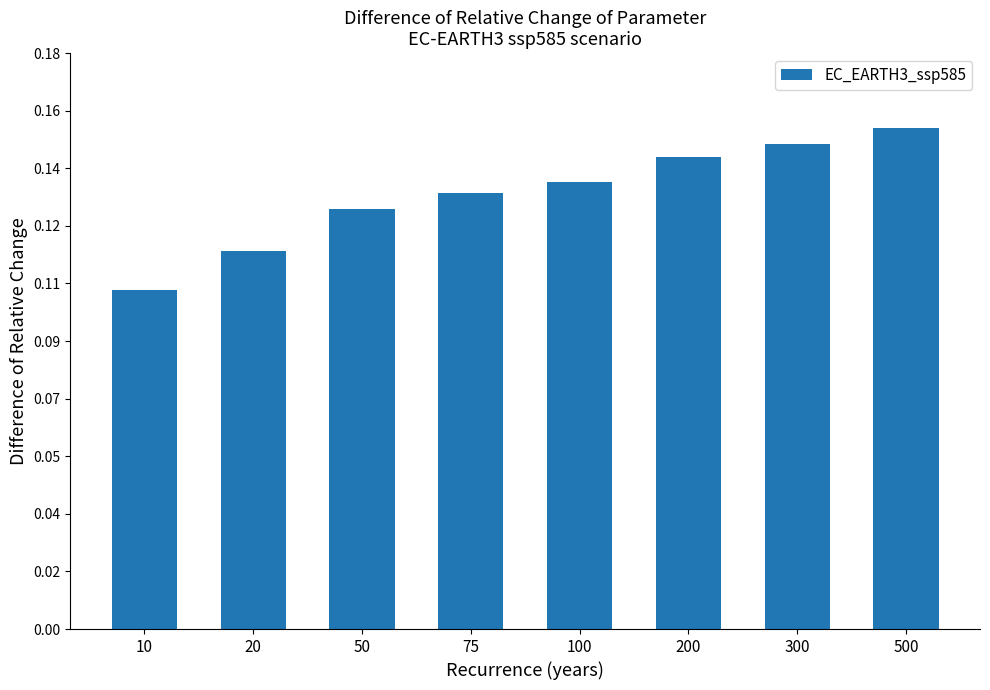

What is the sum of all values?

1.1